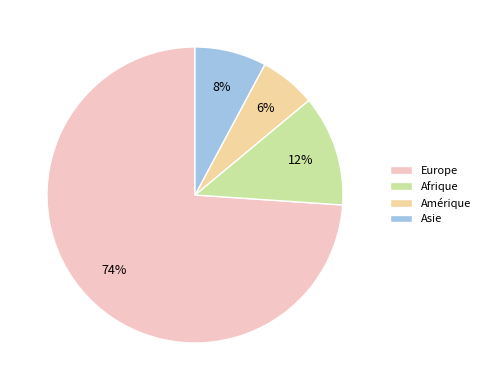

What percentage is the Asie slice, to the nearest percent?

8%